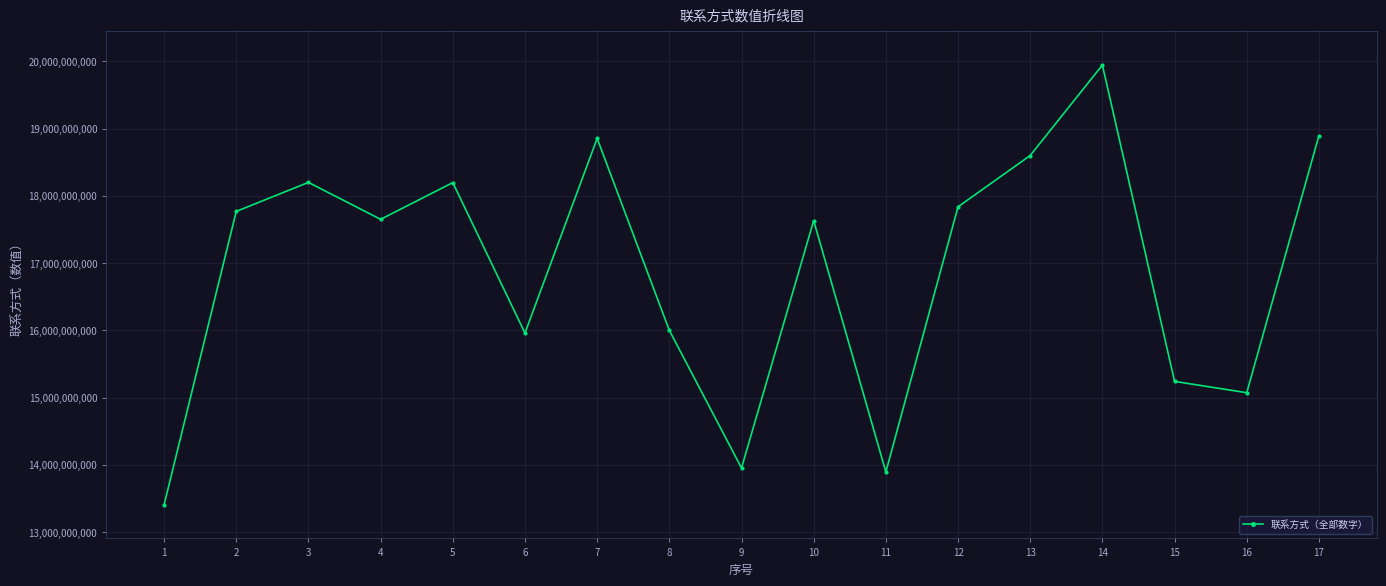

At which category does the data reach its first local valley?

4